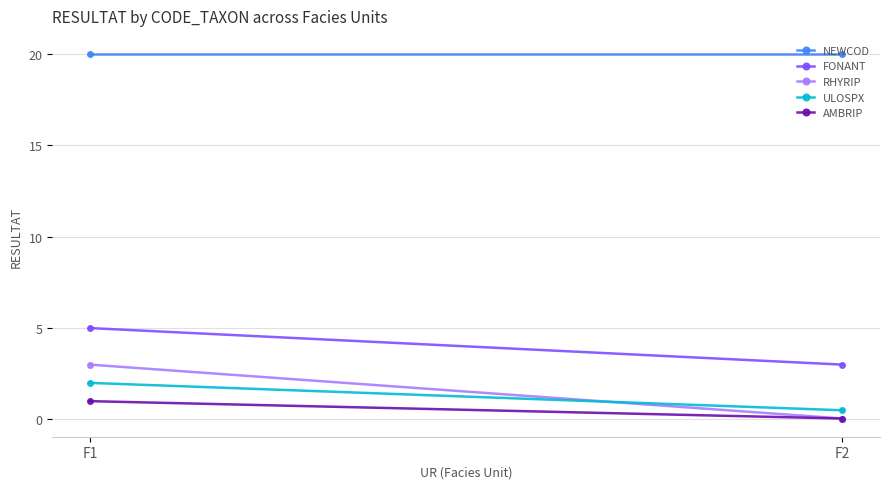

At which category does the chart reach its minimum across all series?

F2